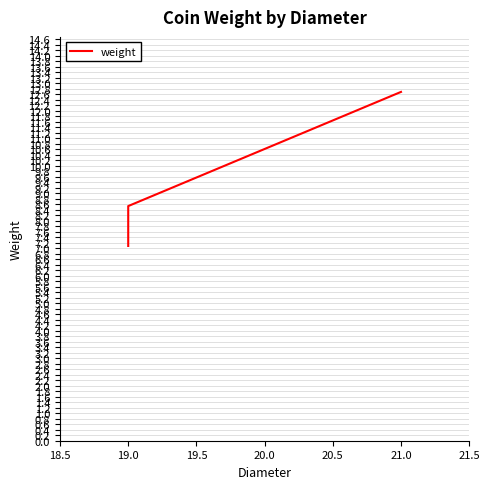

What is the sum of the values at 19.0 and 18.5?

15.6